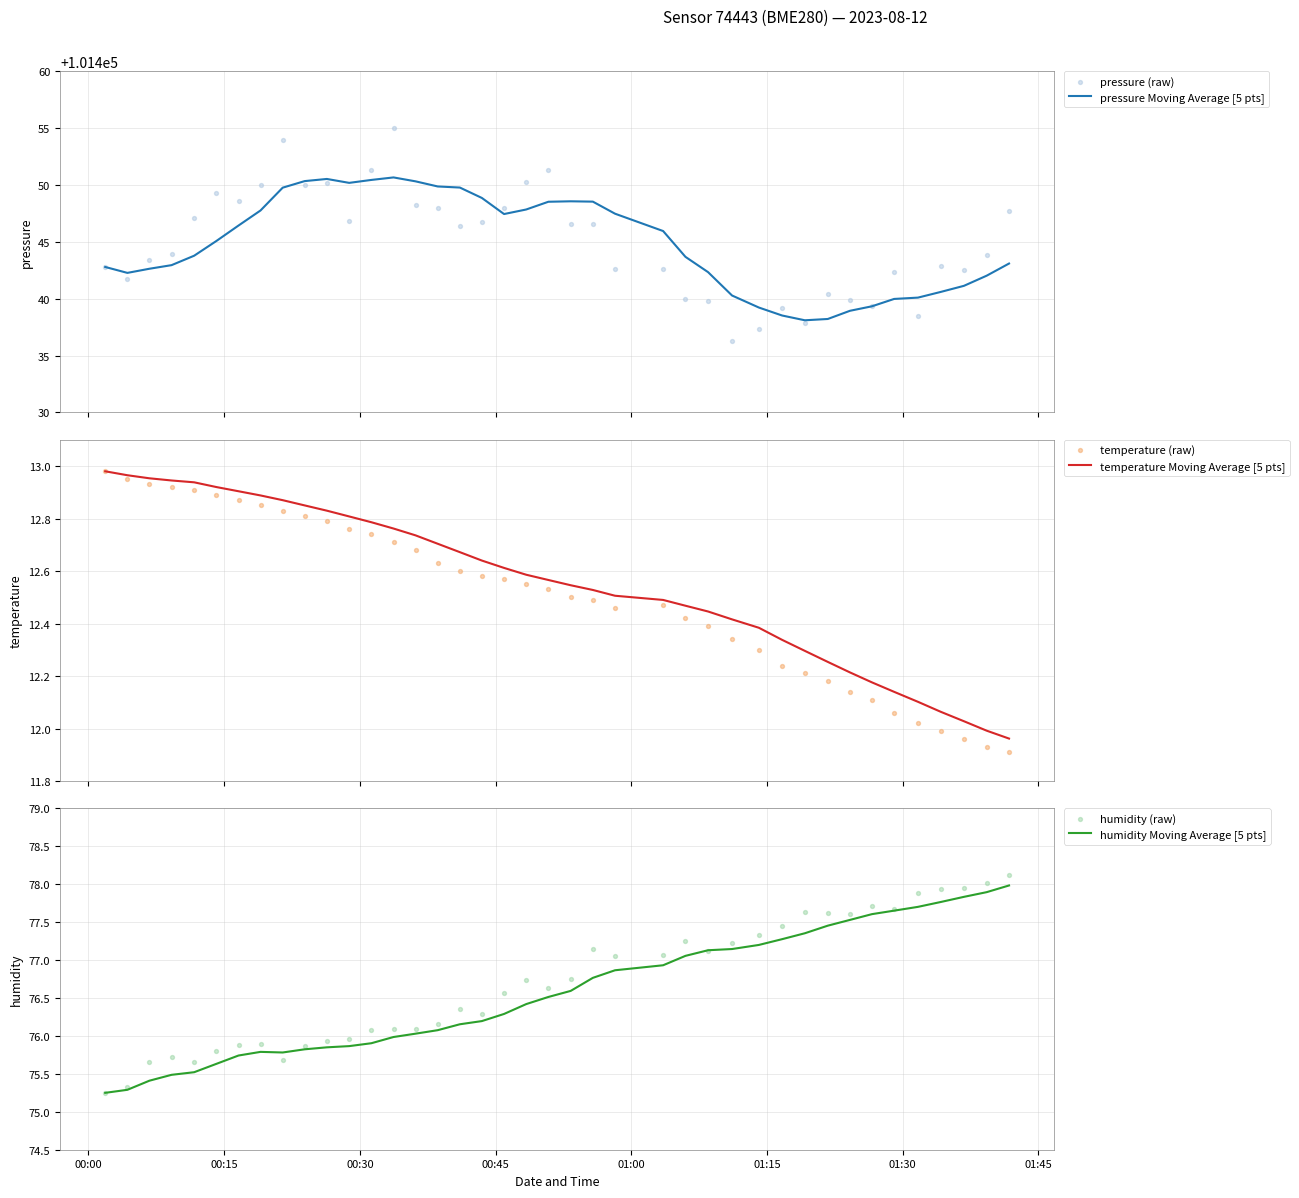

What are all the series names shown in the legend?

pressure Moving Average [5 pts], pressure (raw), temperature Moving Average [5 pts], temperature (raw), humidity Moving Average [5 pts], humidity (raw)